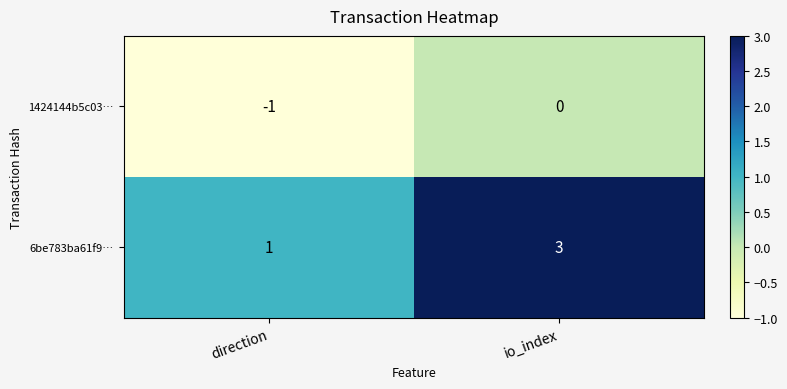

Which series has the largest total across all categories?

6be783ba61f9…